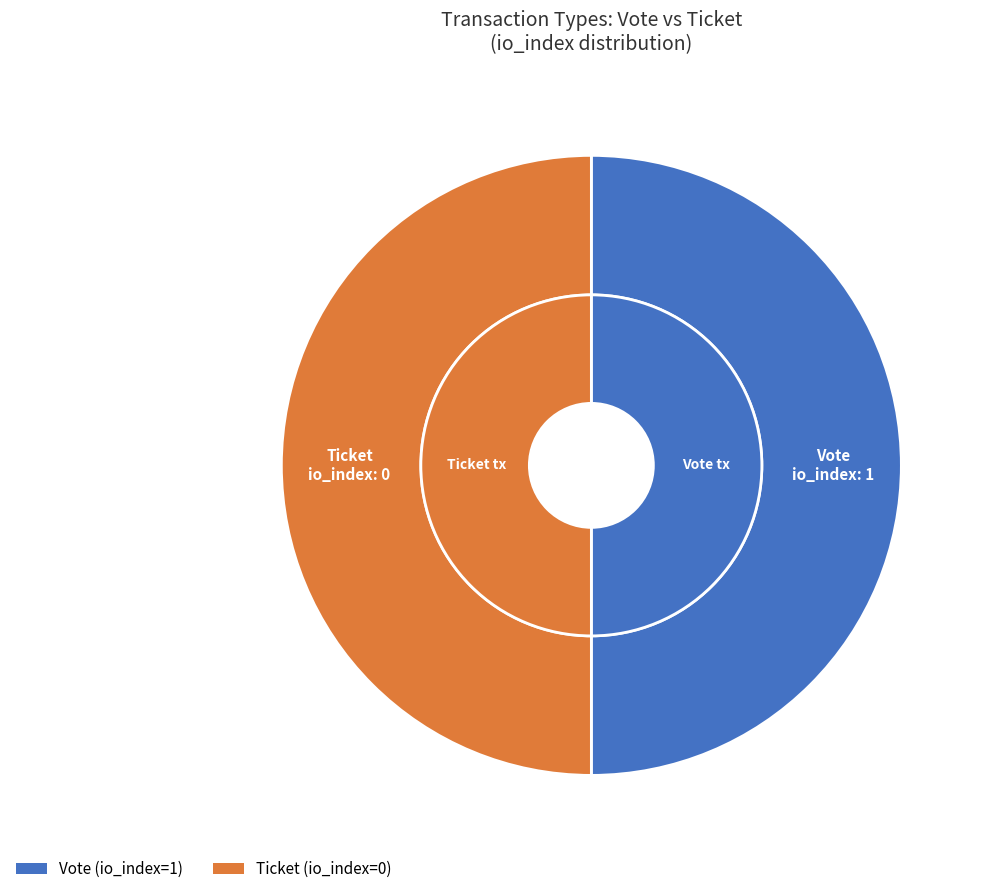

The Vote slice represents 99% of the pie. True or false?

False